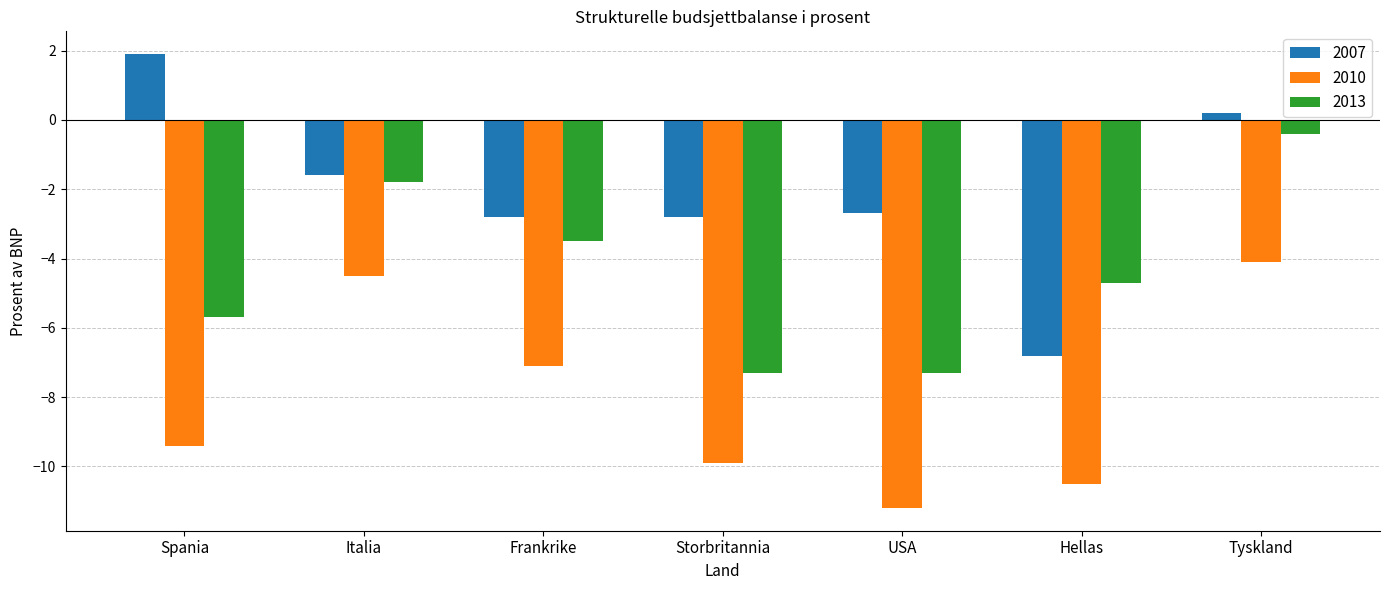

Which series has the largest total across all categories?

2007